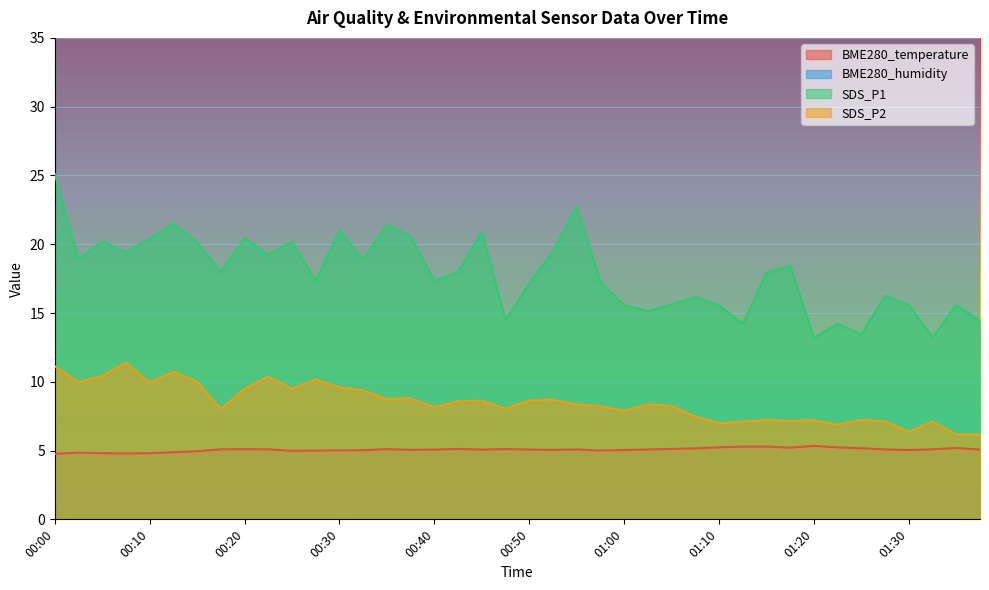

Rank the series by their average value, from lowest to highest.

BME280_temperature, SDS_P2, SDS_P1